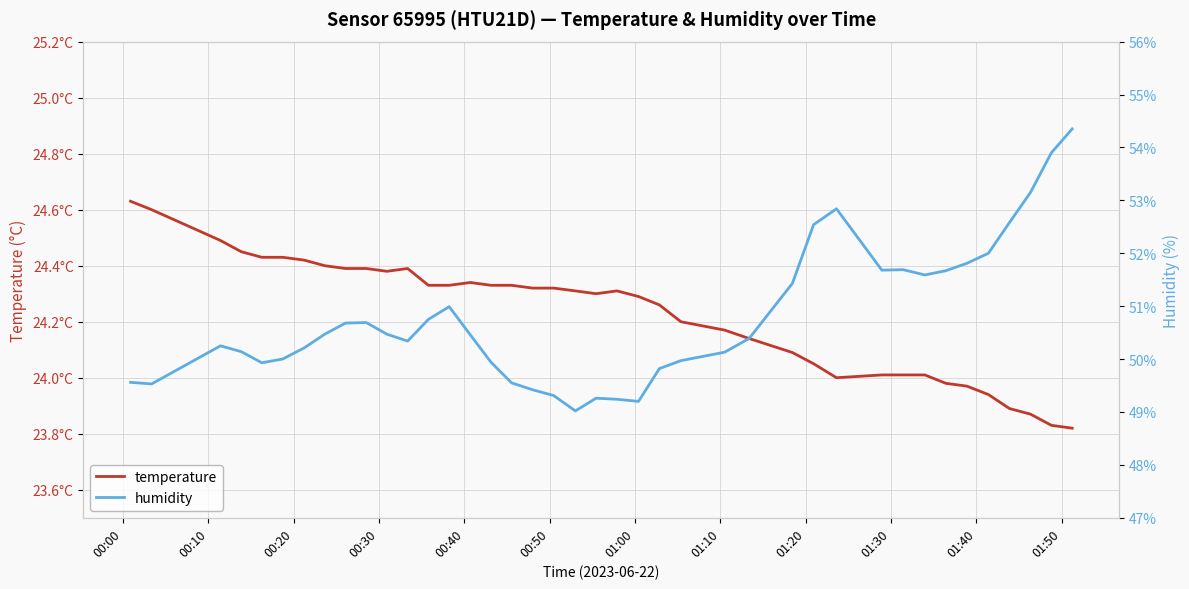

What is the maximum value for humidity?

54.4